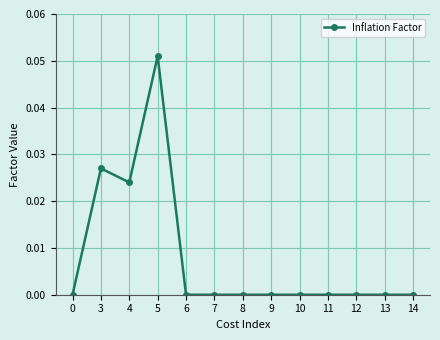

Which label corresponds to the largest value in the chart?

5